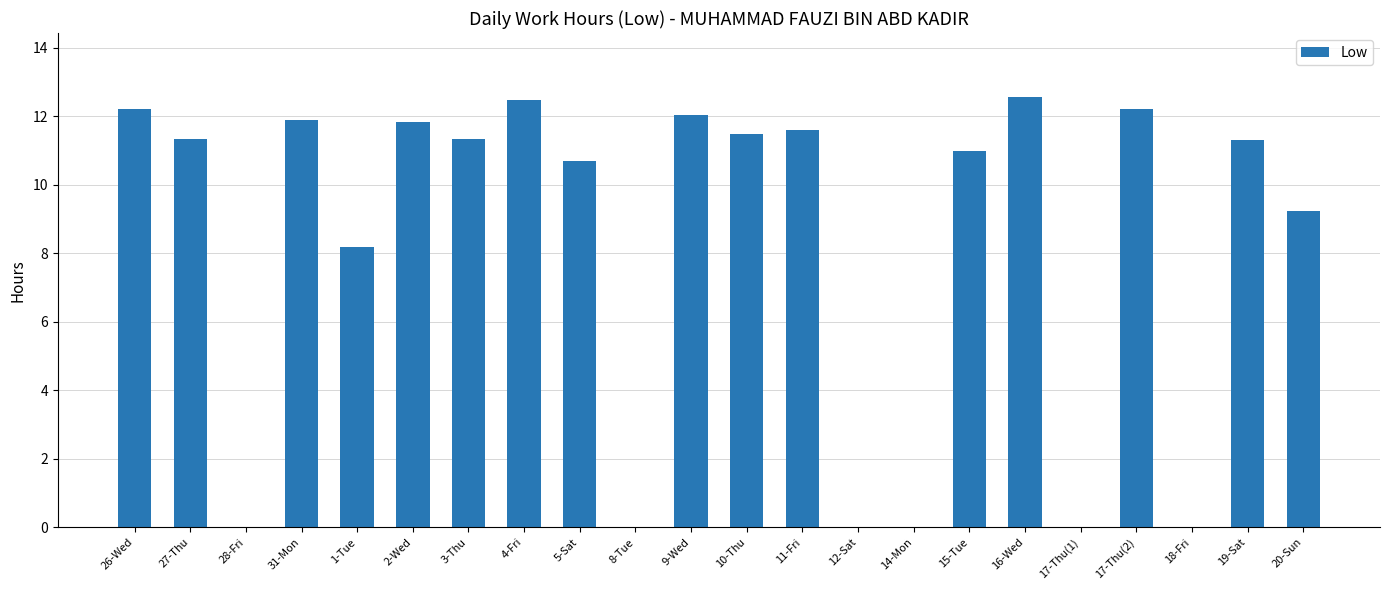

How many data points does each series have?

22